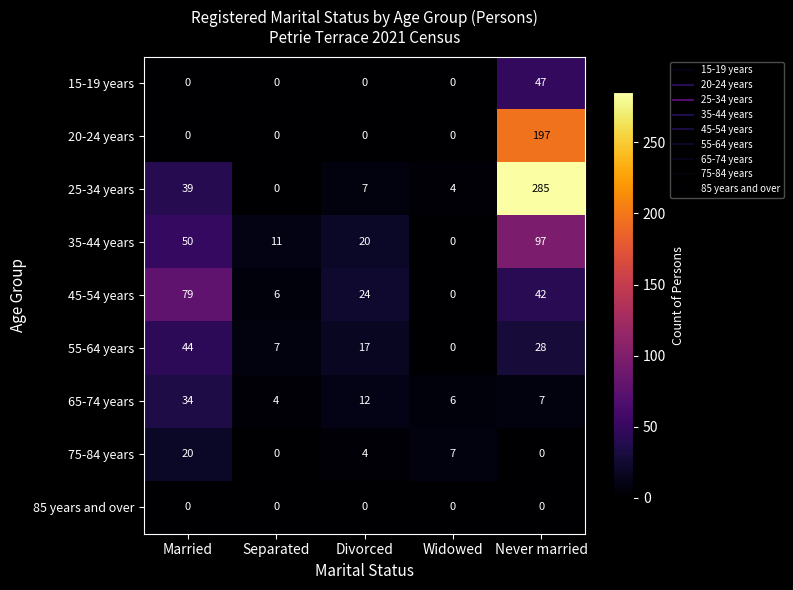

Between Married and Separated, which series saw the biggest shift?

45-54 years